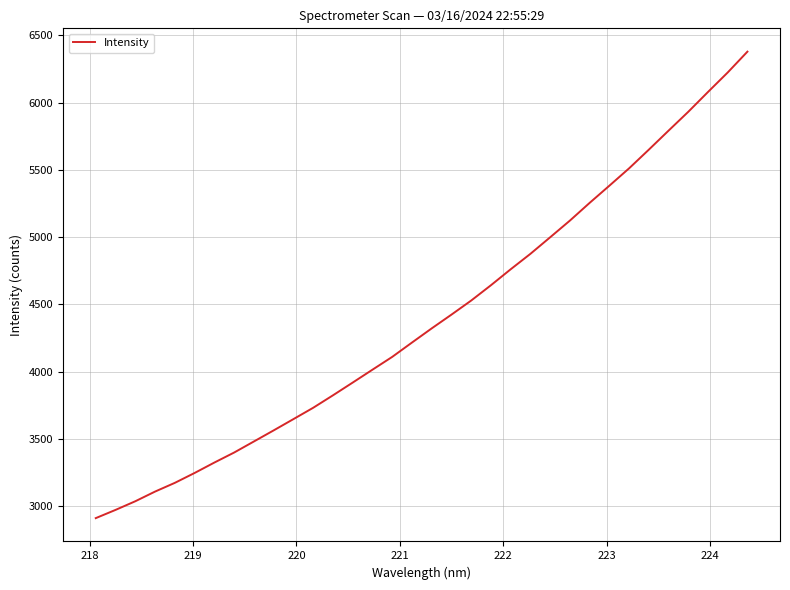

What is the smallest value displayed?

2910.7